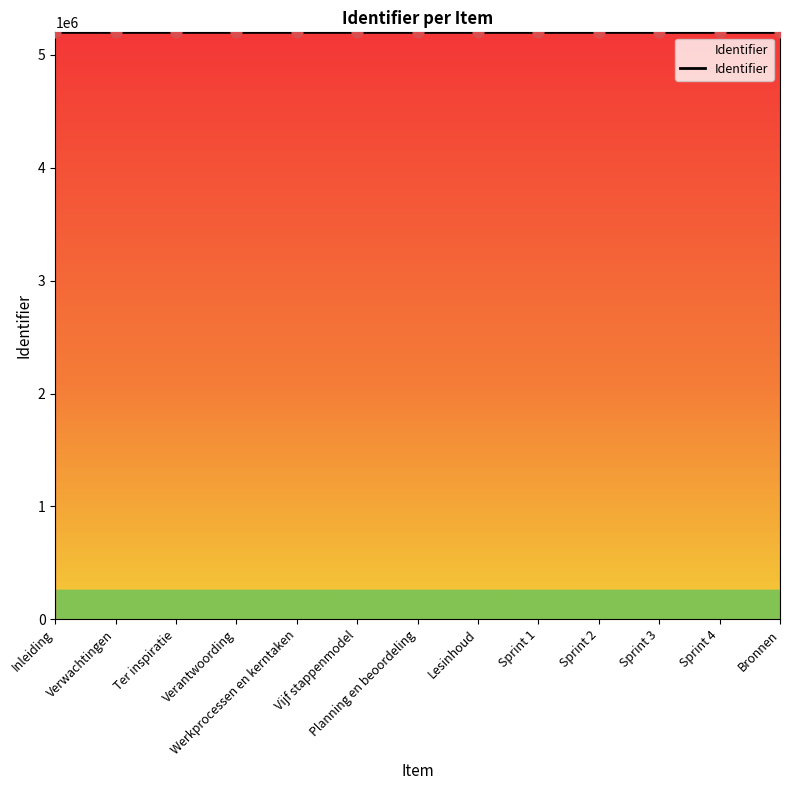

Approximately how many times larger is the value at Vijf stappenmodel compared to Werkprocessen en kerntaken?

1.0